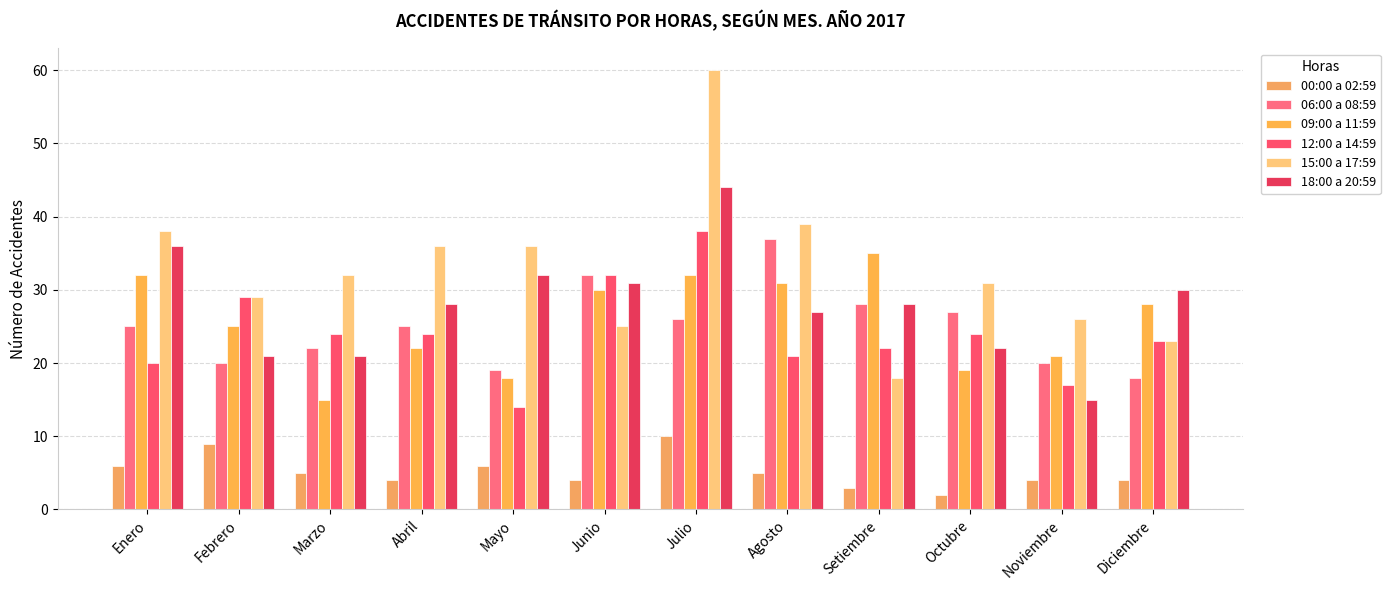

At which label does 06:00 a 08:59 first exceed 25?

Junio